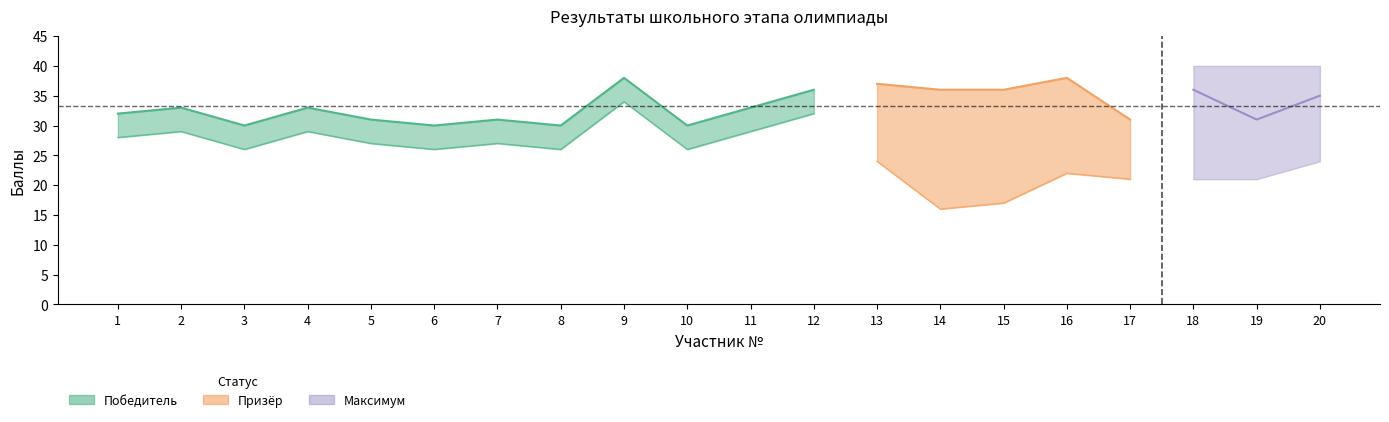

Which has a higher value, 5 or 20?

20